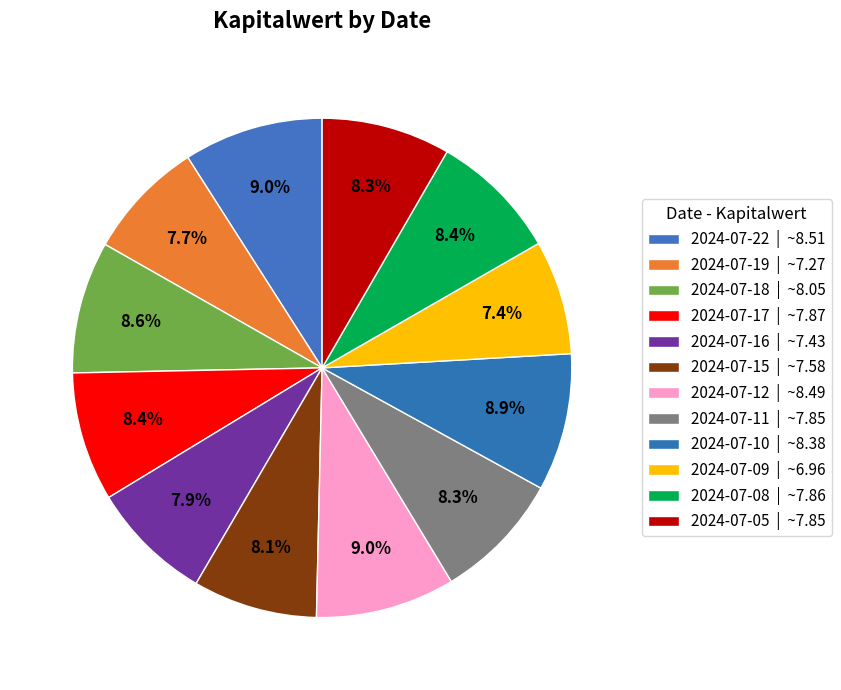

Combined, what portion of the pie is 2024-07-08 and 2024-07-12?

17.4%